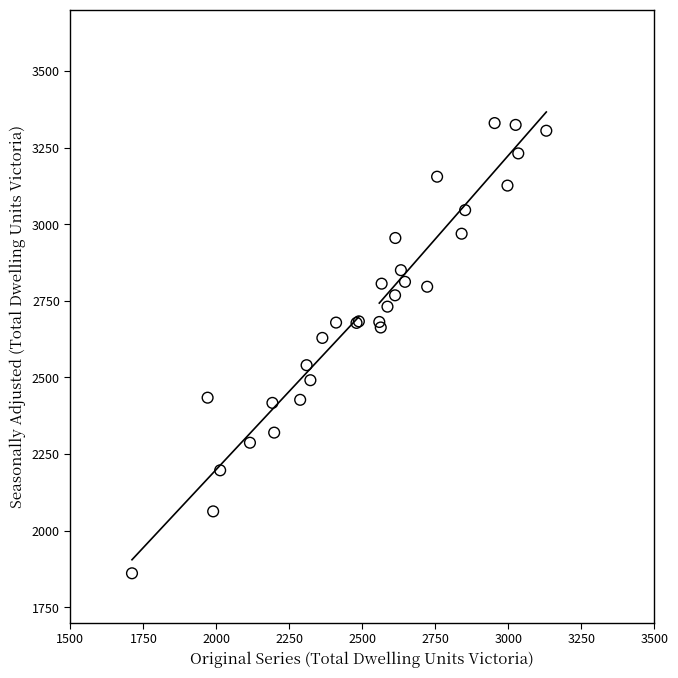

What Y value in the scatter plot is closest to 2595?

2629